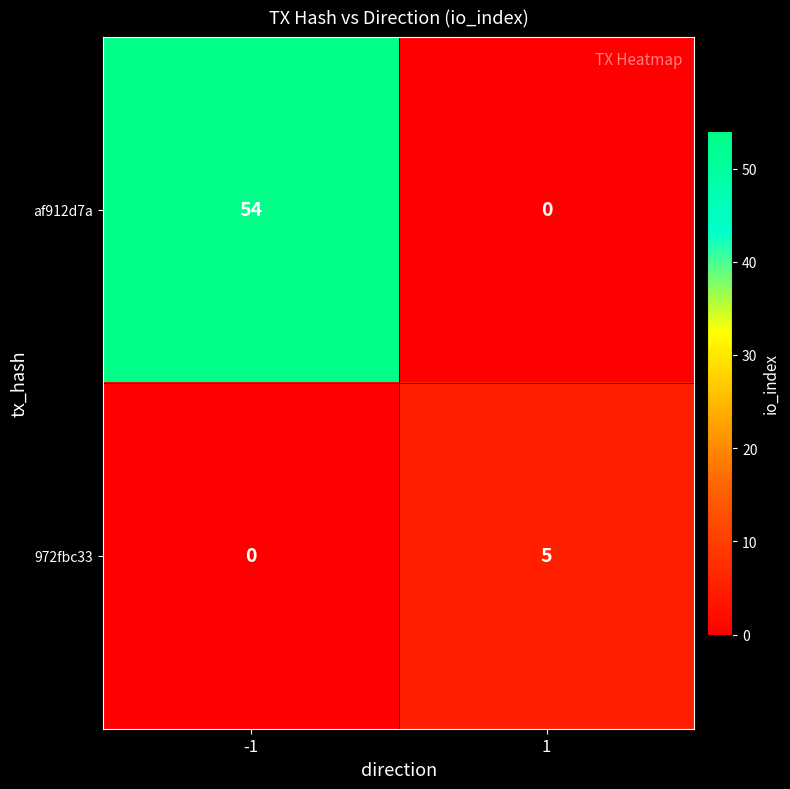

Reading left to right, what are all the values shown in this chart?

af912d7a: -1=54	1=0
972fbc33: -1=0	1=5